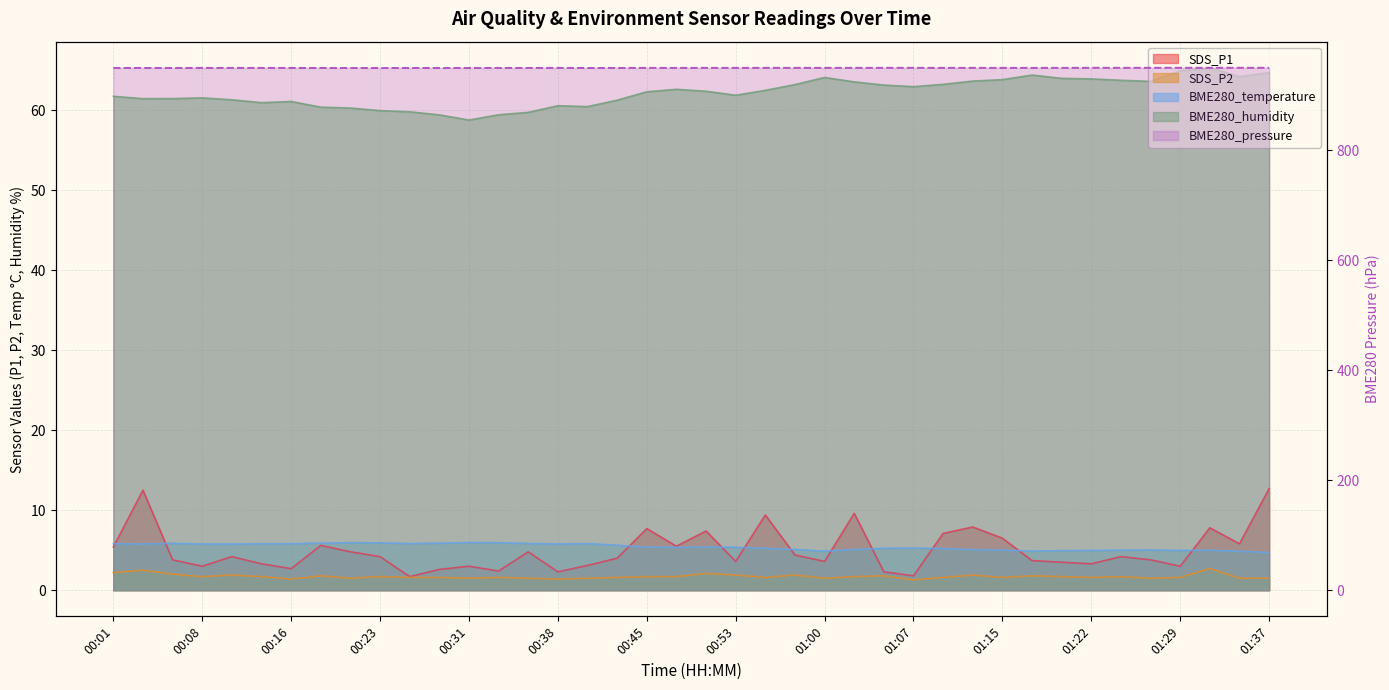

True or false: BME280_temperature has a value of 5.9 at 00:06.

True